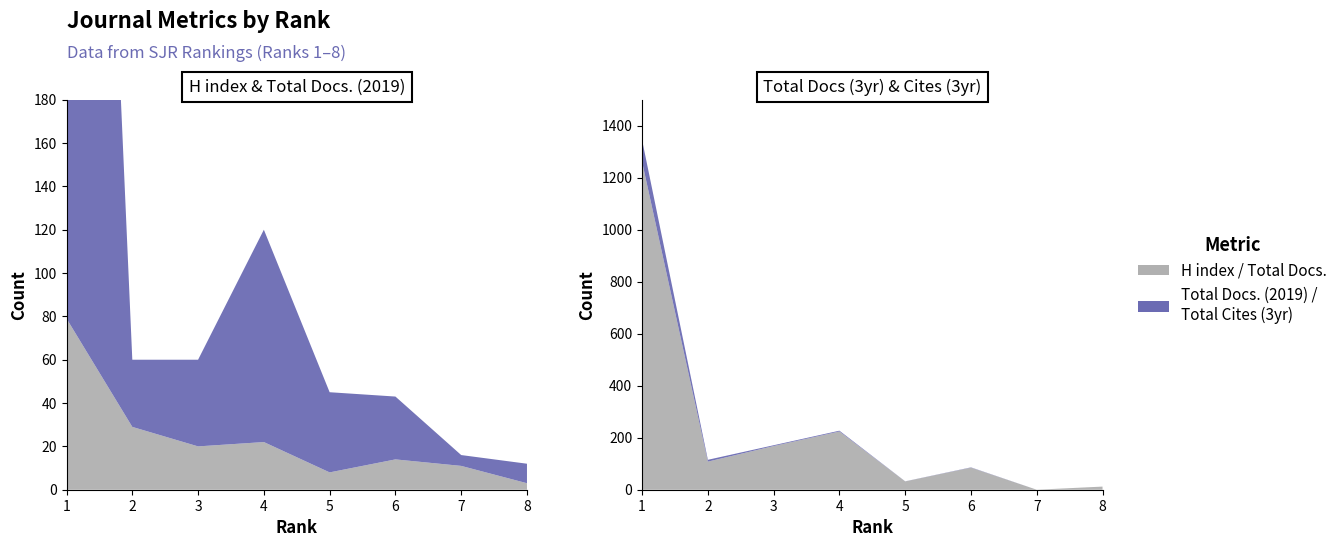

Reading left to right, what are all the values shown in this chart?

H index: 79	29	20	22	8	14	11	3
Total Docs. (2019): 673	31	40	98	37	29	5	9
Total Docs. (3years): 1261	108	168	224	32	85	0	12
Total Cites (3years): 3364	282	123	122	12	39	0	1